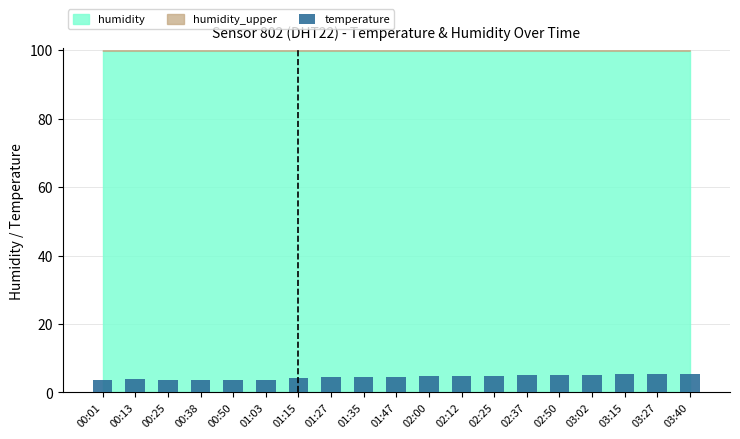

The value at 03:15 is 9.0. True or false?

False